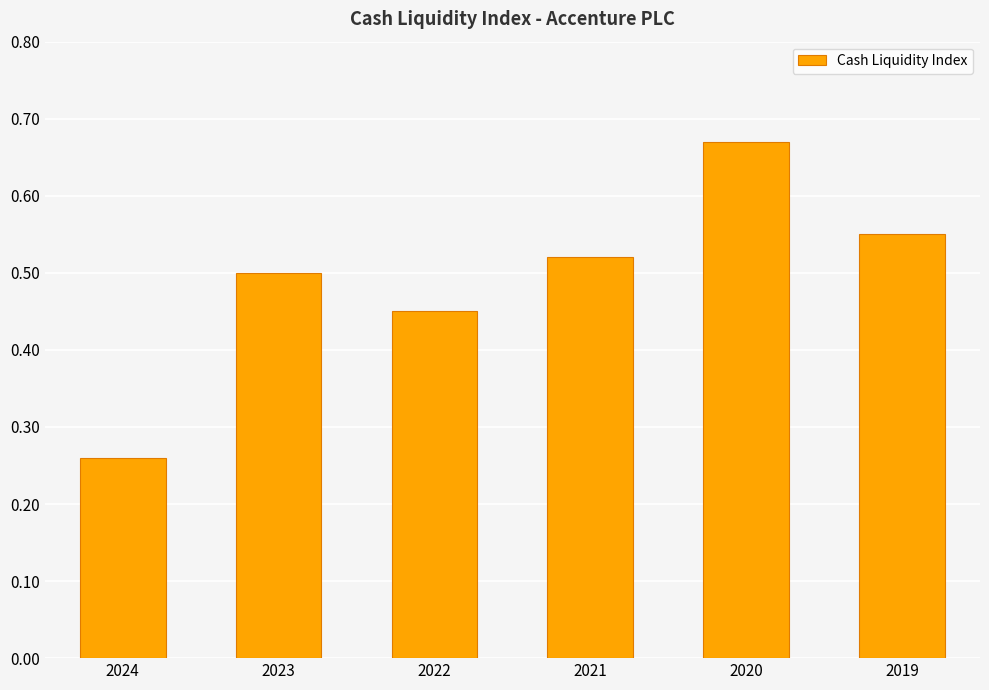

Rank the categories by value from highest to lowest.

2020, 2019, 2021, 2023, 2022, 2024